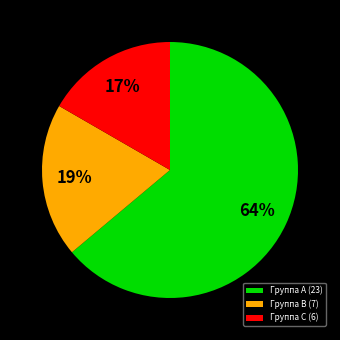

Combined, do Группа A (23) and Группа B (7) account for over 50%?

Yes